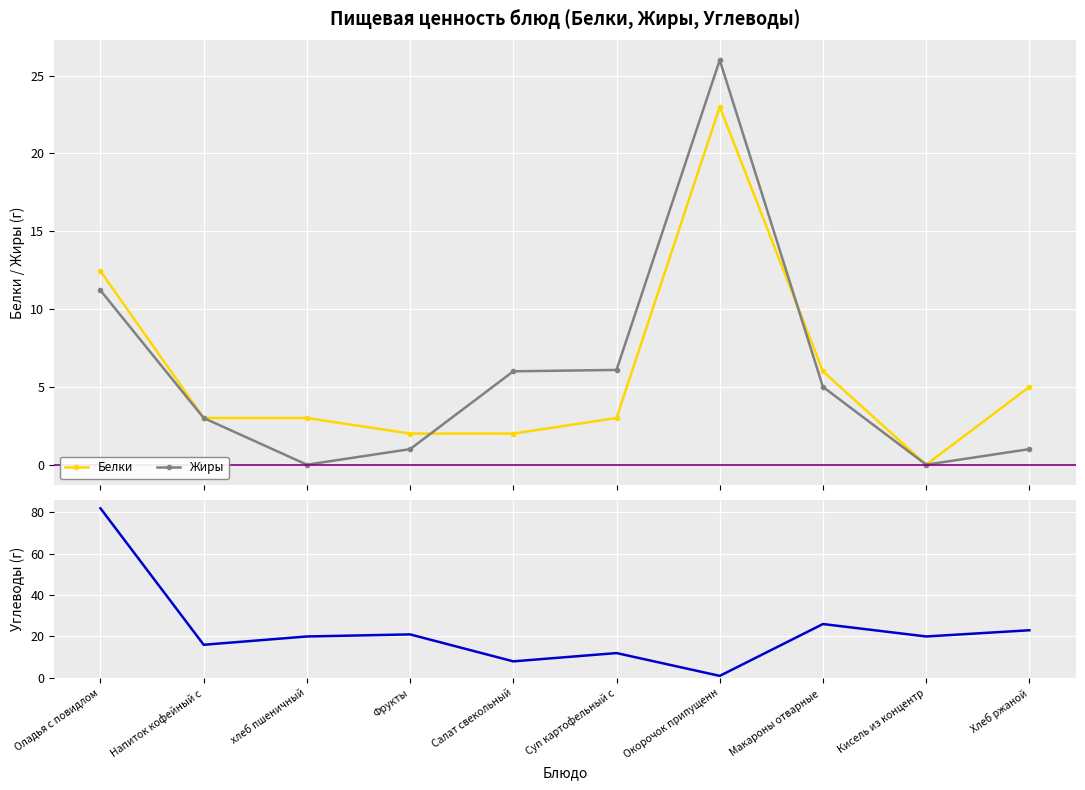

At which category does Жиры reach its first local peak?

Окорочок припущенн